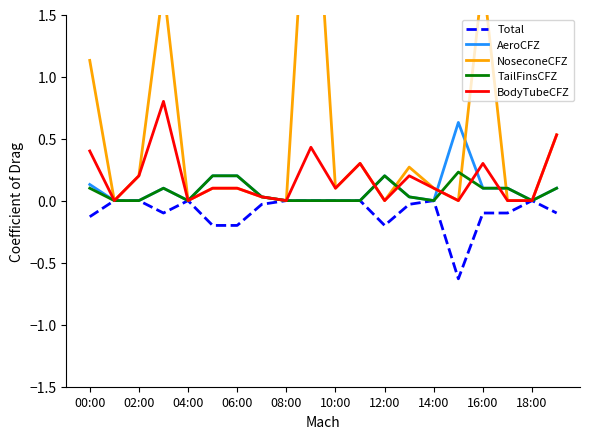

List the series in order of their peak value, highest first.

NoseconeCFZ, BodyTubeCFZ, AeroCFZ, TailFinsCFZ, Total